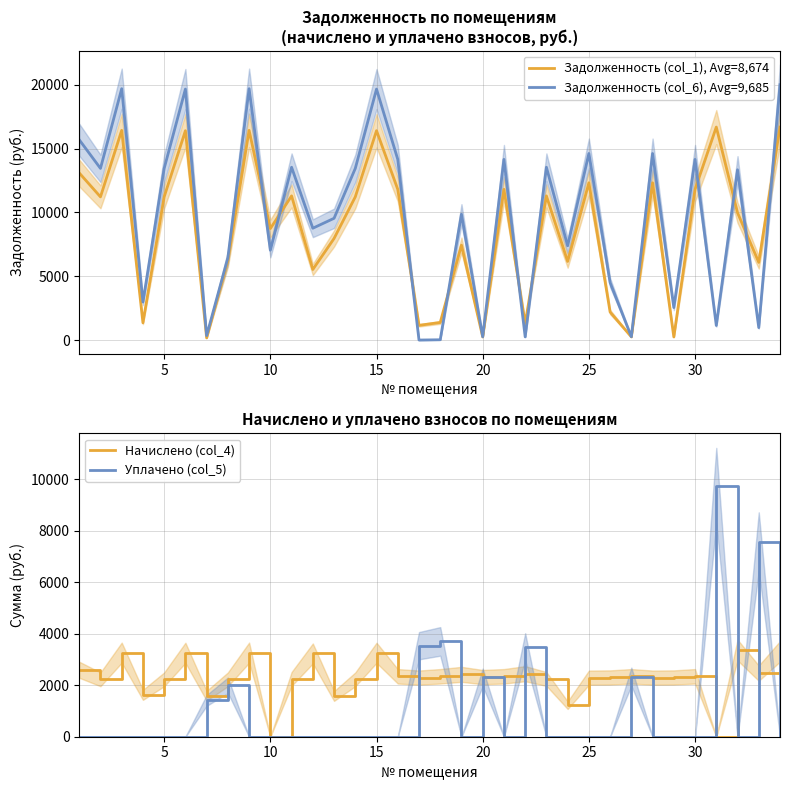

Rank the series by their maximum value, from lowest to highest.

Начислено (col_4), Уплачено (col_5), Задолженность (col_1), Avg=8,674, Задолженность (col_6), Avg=9,685